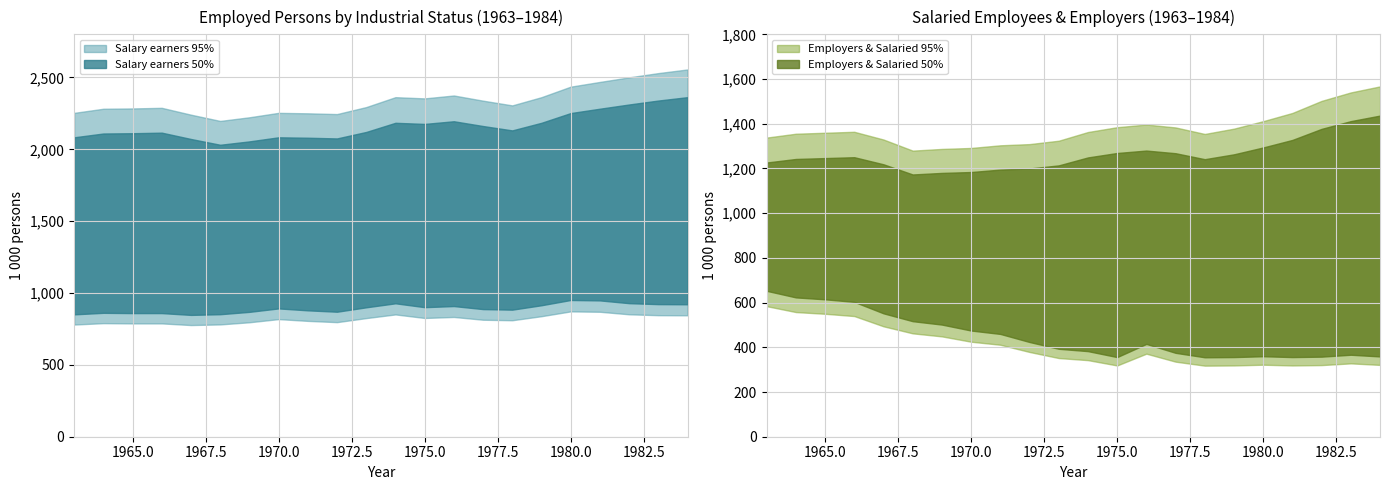

At which category does the chart reach its peak across all series?

1984